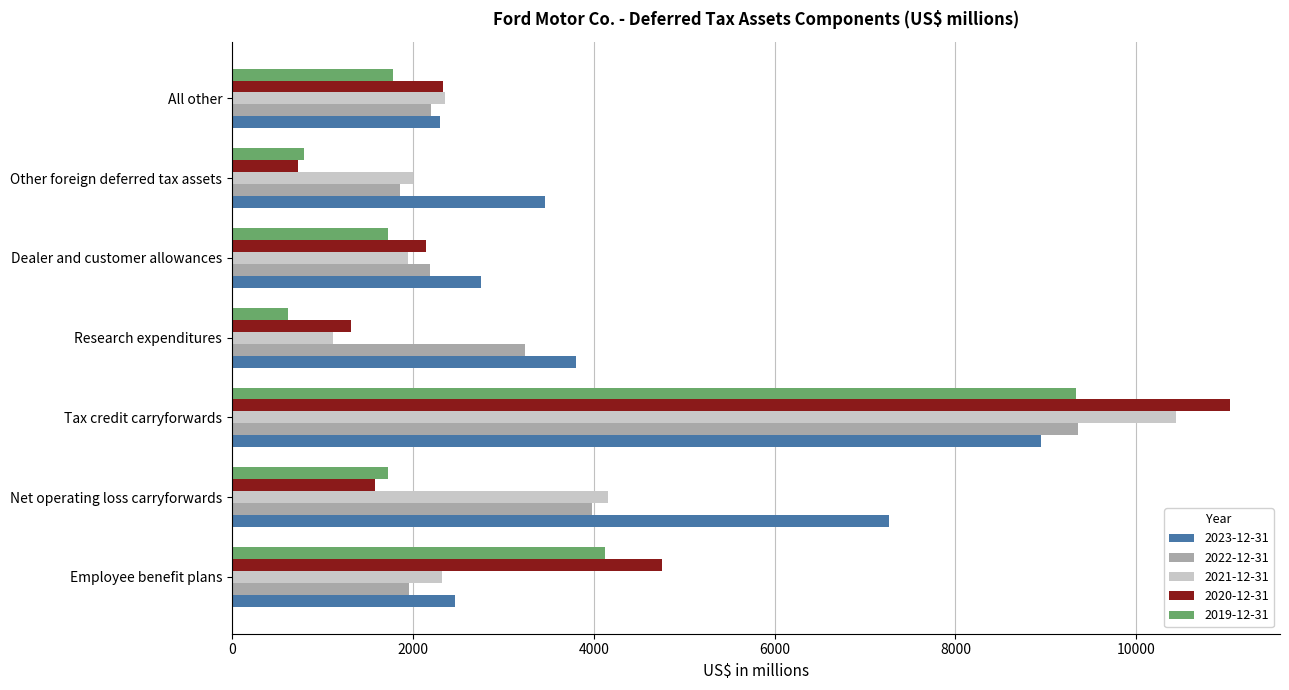

Between Tax credit carryforwards and All other, which series saw the biggest shift?

2020-12-31